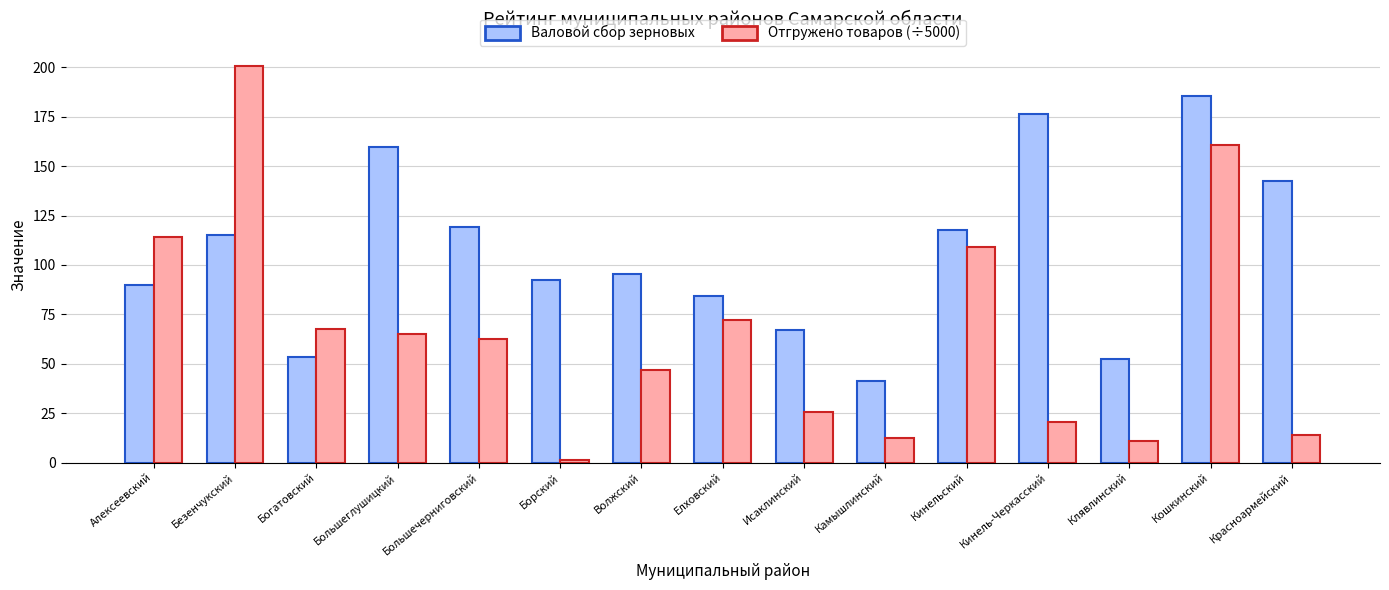

Reading left to right, list all the values displayed in this chart.

Валовой сбор зерновых: Алексеевский=89.9	Безенчукский=115.0	Богатовский=53.6	Большеглушицкий=159.9	Большечерниговский=119.1	Борский=92.4	Волжский=95.6	Елховский=84.5	Исаклинский=67.1	Камышлинский=41.1	Кинельский=117.8	Кинель-Черкасский=176.5	Клявлинский=52.5	Кошкинский=185.4	Красноармейский=142.5
Отгружено товаров (÷5000): Алексеевский=114.2	Безенчукский=200.7	Богатовский=67.3	Большеглушицкий=65.0	Большечерниговский=62.8	Борский=1.1	Волжский=46.7	Елховский=72.1	Исаклинский=25.7	Камышлинский=12.3	Кинельский=108.9	Кинель-Черкасский=20.4	Клявлинский=10.8	Кошкинский=160.7	Красноармейский=14.1